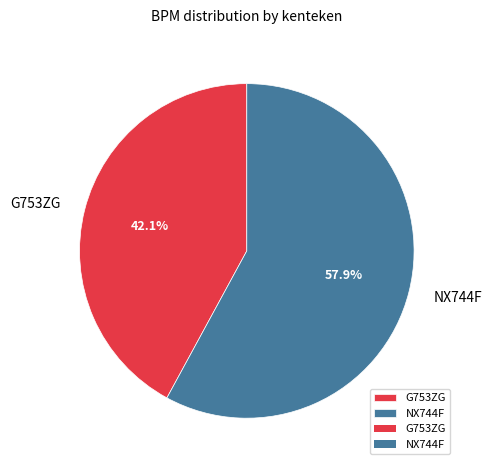

Is there any slice that represents more than half of the pie?

Yes